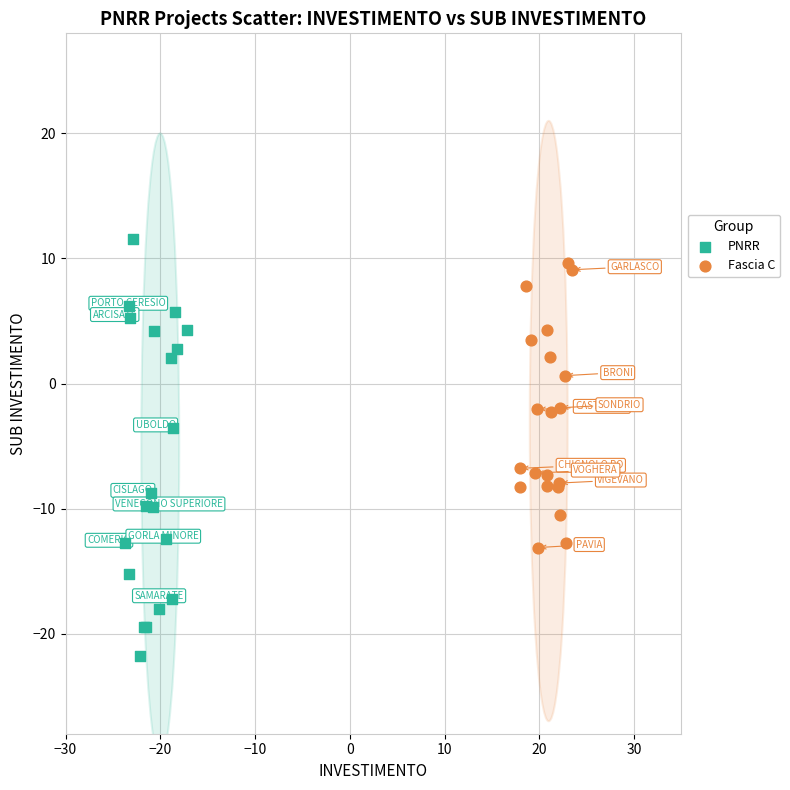

Which series contains the lowest Y value?

PNRR